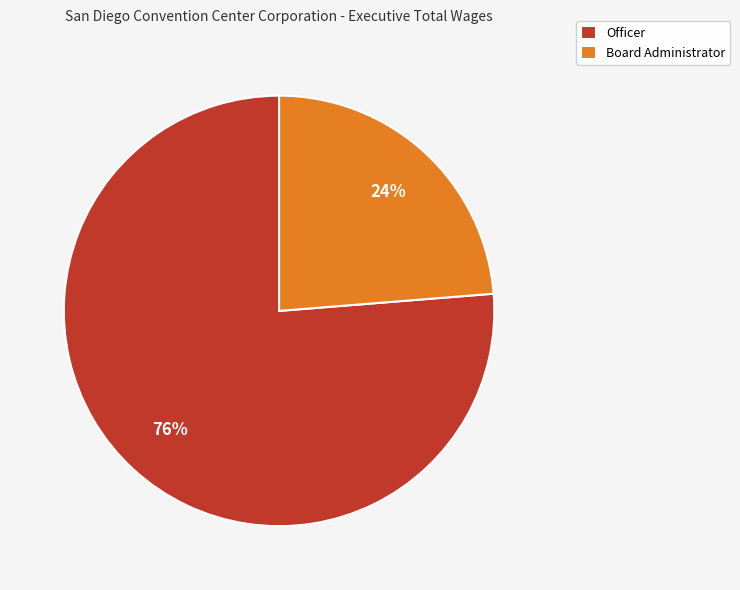

Count the number of slices in the pie.

2